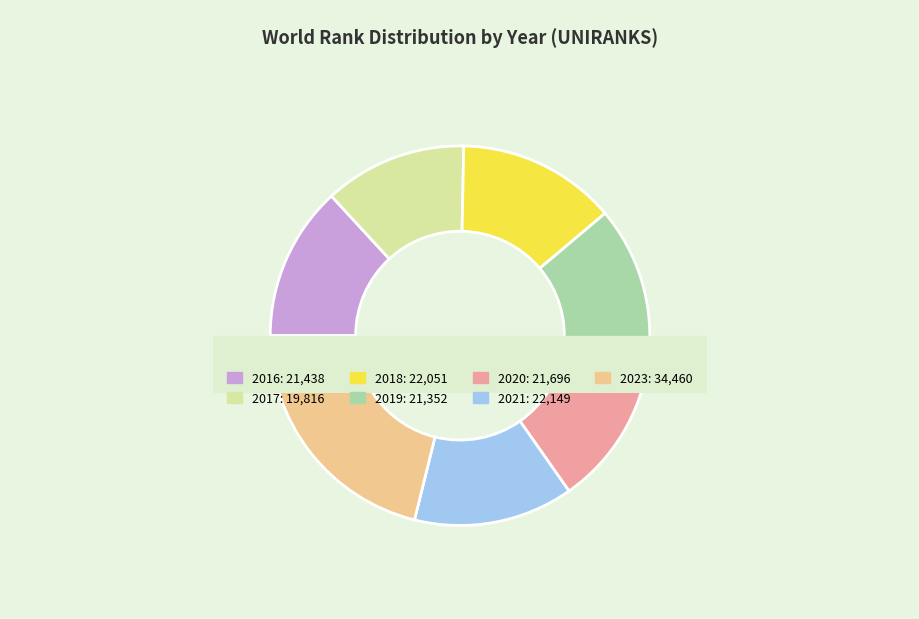

What is the change in value from 2016 to 2019?

-86